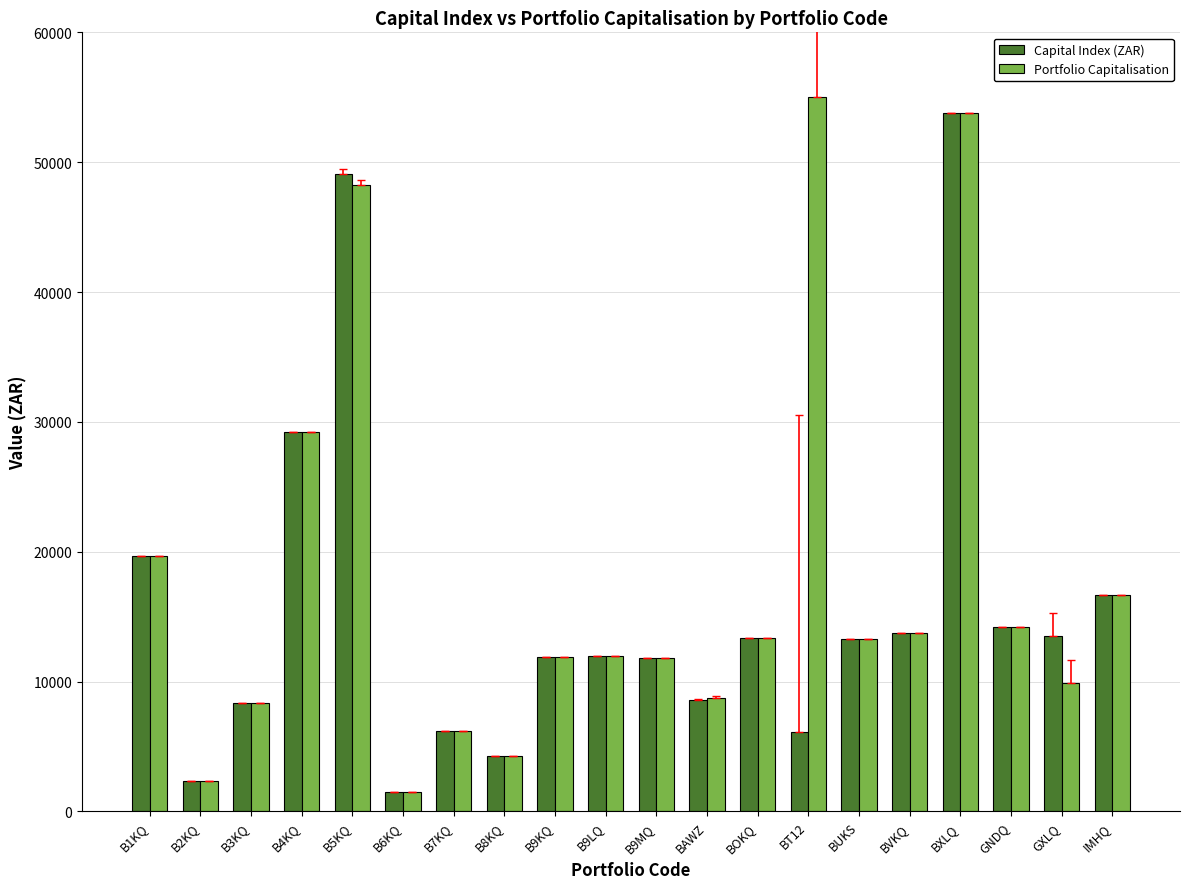

Is it true that Portfolio Capitalisation equals 8770.0 at BAWZ?

True